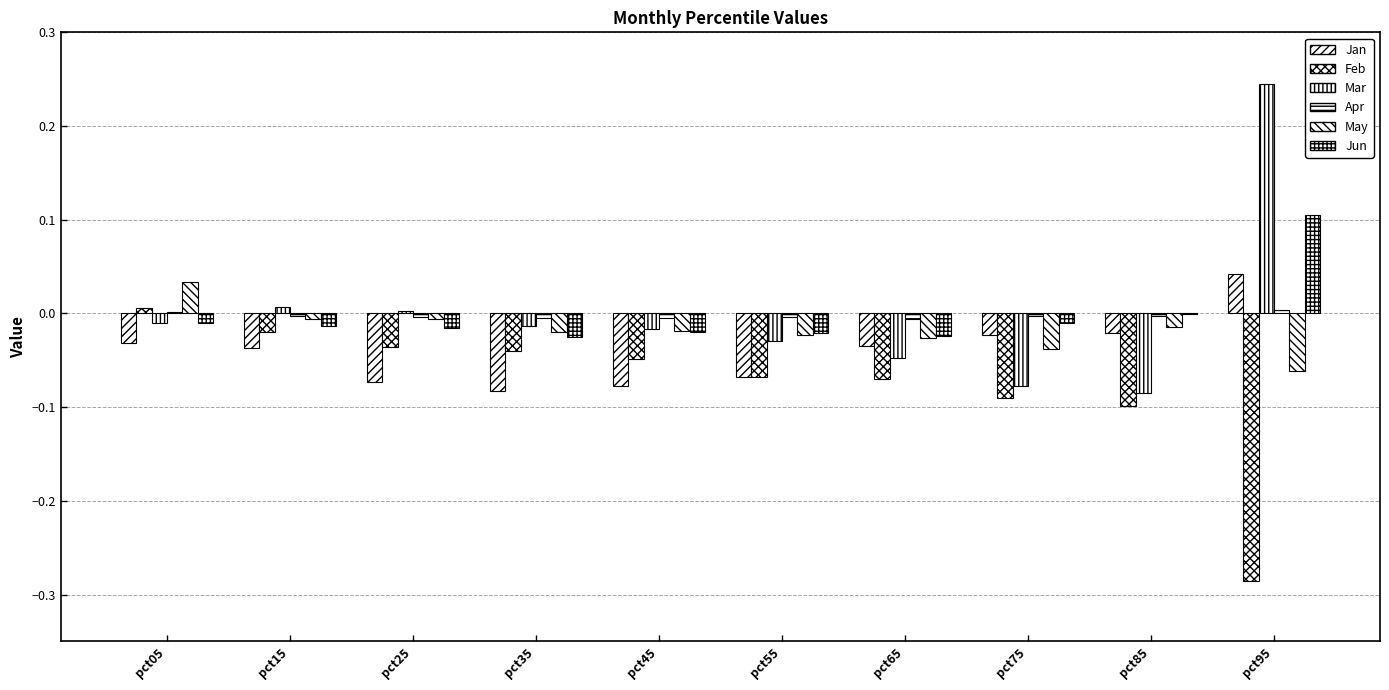

Count the number of categories in the chart.

10